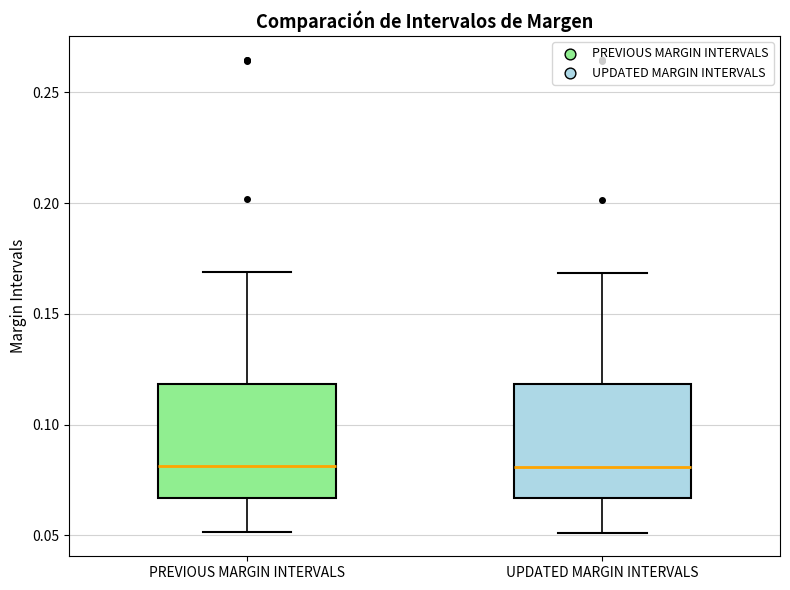

Reading left to right, transcribe this box plot: for each box, give where its median line is, the range the box spans, and where its two whiskers end, as read against the y-axis. The values are not printed on the chart, so give them approximately, as read against the axis.

PREVIOUS MARGIN INTERVALS: median 0.080, box 0.065 to 0.120, whiskers 0.050 to 0.170
UPDATED MARGIN INTERVALS: median 0.080, box 0.065 to 0.120, whiskers 0.050 to 0.170